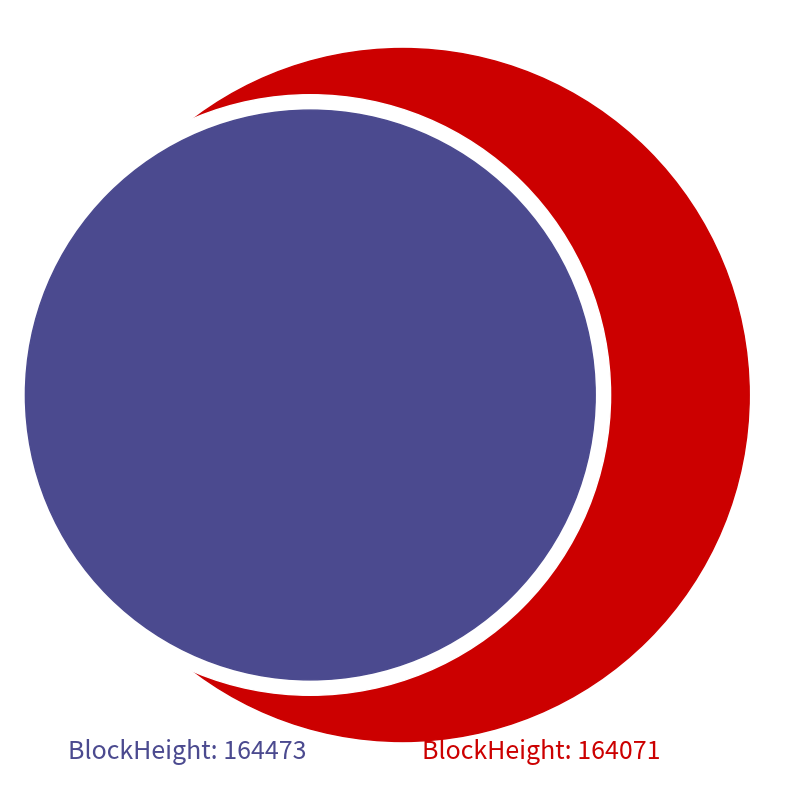

Does any single category account for the majority?

Yes